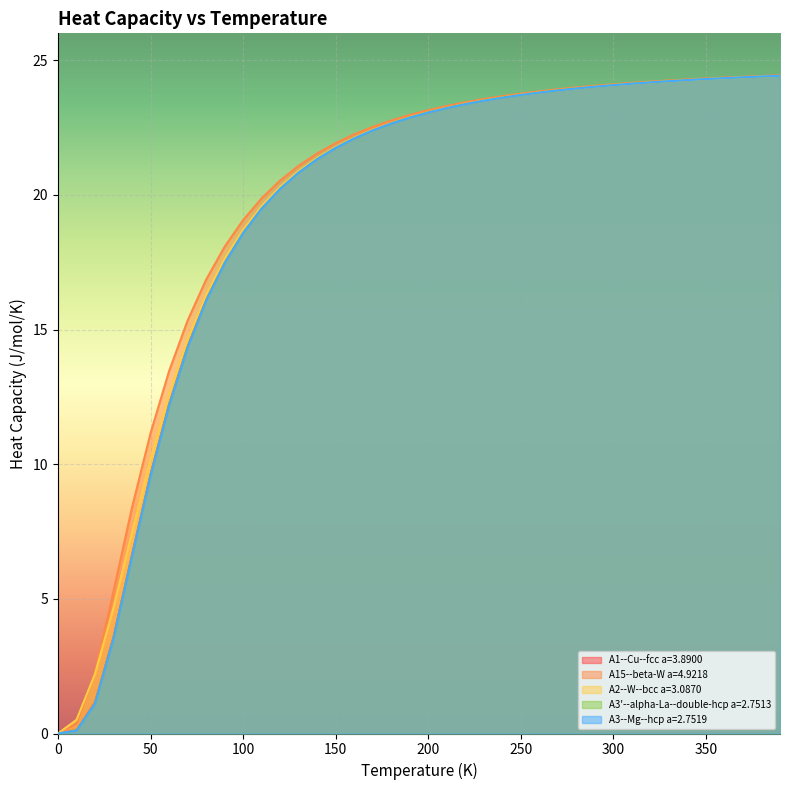

Reading left to right, extract all data points from this chart.

A1--Cu--fcc a=3.8900: 0.0	0.1	1.1	3.6	6.6	9.6	12.2	14.4	16.1	17.5	18.6	19.5	20.2	20.8	21.3	21.8	22.1	22.4	22.7	22.9	23.1	23.2	23.4	23.5	23.6	23.7	23.8	23.9	24.0	24.0	24.1	24.1	24.2	24.2	24.3	24.3	24.3	24.4	24.4	24.4
A15--beta-W a=4.9218: 0.0	0.4	2.2	5.3	8.4	11.2	13.5	15.3	16.8	18.1	19.1	19.9	20.5	21.1	21.5	21.9	22.2	22.5	22.8	23.0	23.1	23.3	23.4	23.6	23.7	23.8	23.8	23.9	24.0	24.1	24.1	24.2	24.2	24.2	24.3	24.3	24.4	24.4	24.4	24.4
A2--W--bcc a=3.0870: 0.0	0.5	2.2	4.7	7.5	10.2	12.6	14.6	16.3	17.6	18.7	19.6	20.3	20.9	21.4	21.8	22.1	22.4	22.7	22.9	23.1	23.2	23.4	23.5	23.6	23.7	23.8	23.9	24.0	24.0	24.1	24.1	24.2	24.2	24.3	24.3	24.3	24.4	24.4	24.4
A3'--alpha-La--double-hcp a=2.7513: 0.0	0.1	1.1	3.5	6.6	9.6	12.2	14.3	16.1	17.5	18.6	19.5	20.2	20.8	21.3	21.8	22.1	22.4	22.7	22.9	23.1	23.2	23.4	23.5	23.6	23.7	23.8	23.9	24.0	24.0	24.1	24.1	24.2	24.2	24.3	24.3	24.3	24.4	24.4	24.4
A3--Mg--hcp a=2.7519: 0.0	0.1	1.1	3.5	6.6	9.6	12.2	14.3	16.1	17.5	18.6	19.5	20.2	20.8	21.3	21.7	22.1	22.4	22.6	22.9	23.1	23.2	23.4	23.5	23.6	23.7	23.8	23.9	24.0	24.0	24.1	24.1	24.2	24.2	24.3	24.3	24.3	24.4	24.4	24.4